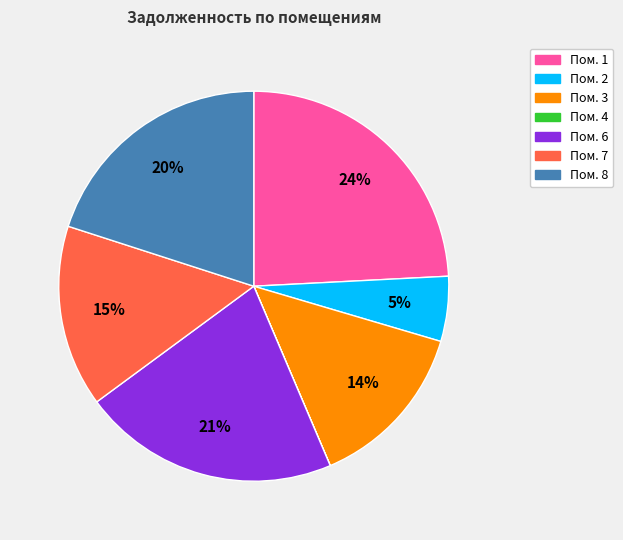

Does any single category account for the majority?

No